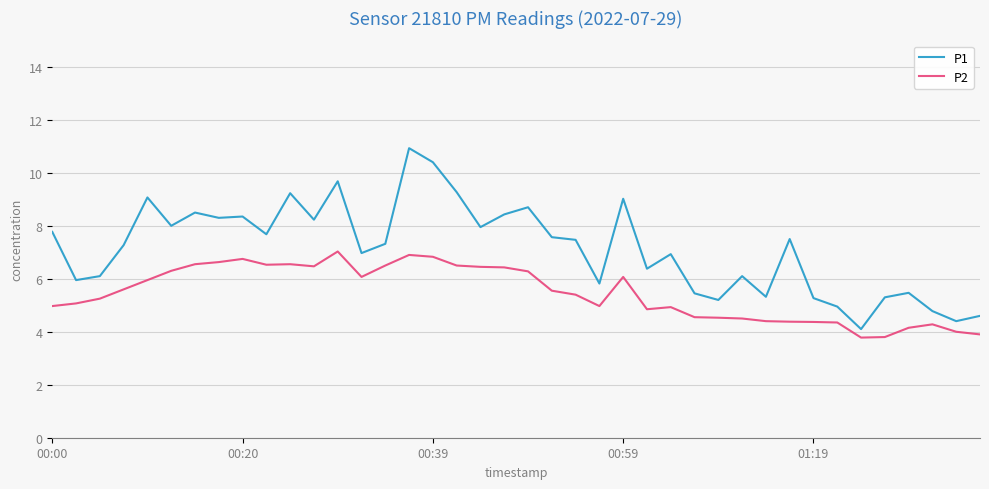

Which series has the largest total across all categories?

P1